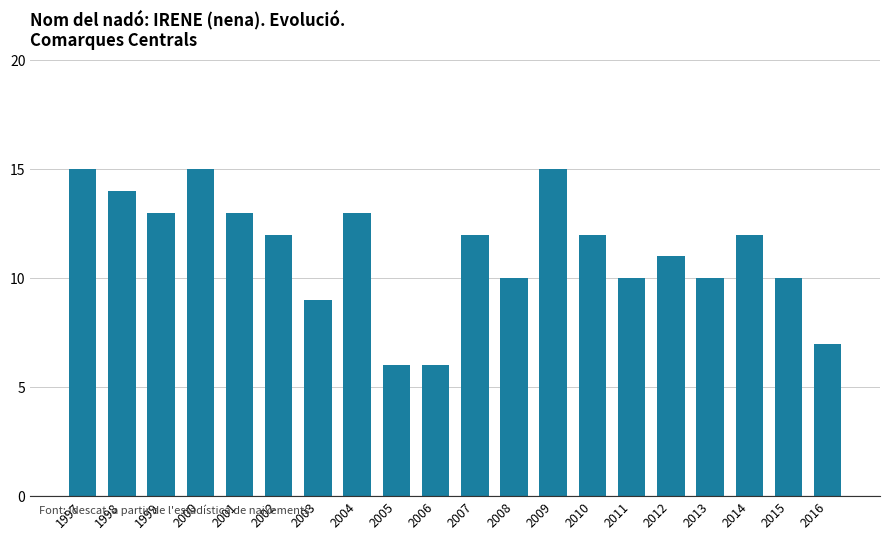

What is the sum of the values at 2003 and 2010?

21